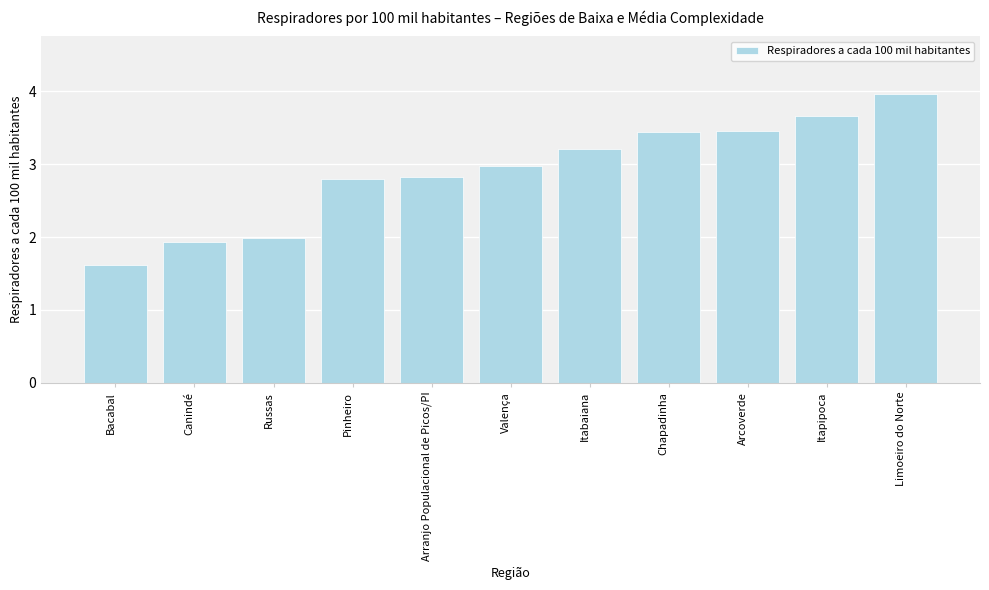

Which category has the highest value across all series?

Limoeiro do Norte